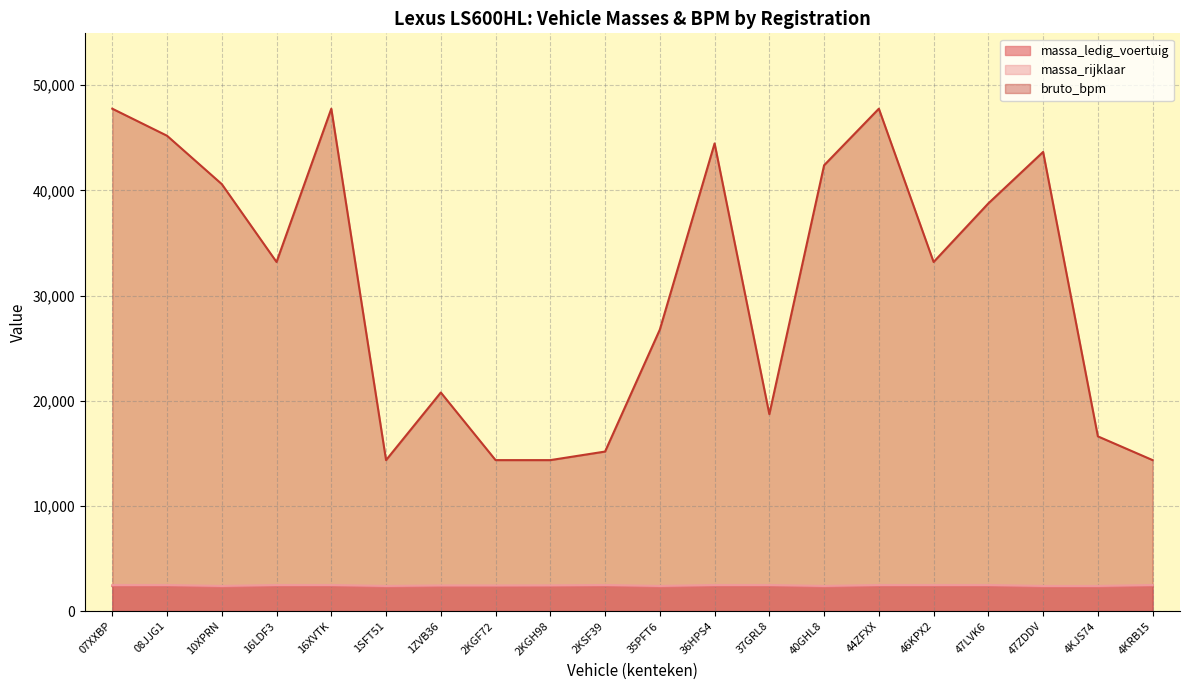

The value of massa_ledig_voertuig at 07XXBP is 2385. True or false?

True